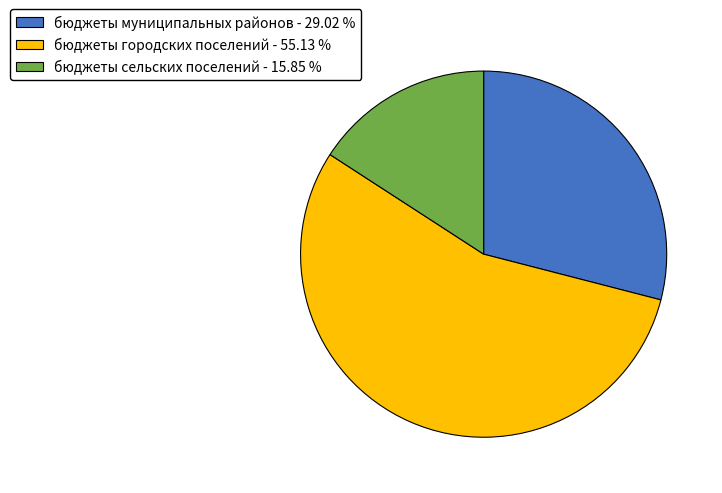

Does бюджеты городских поселений - 55.13 % represent more than half of the total?

Yes